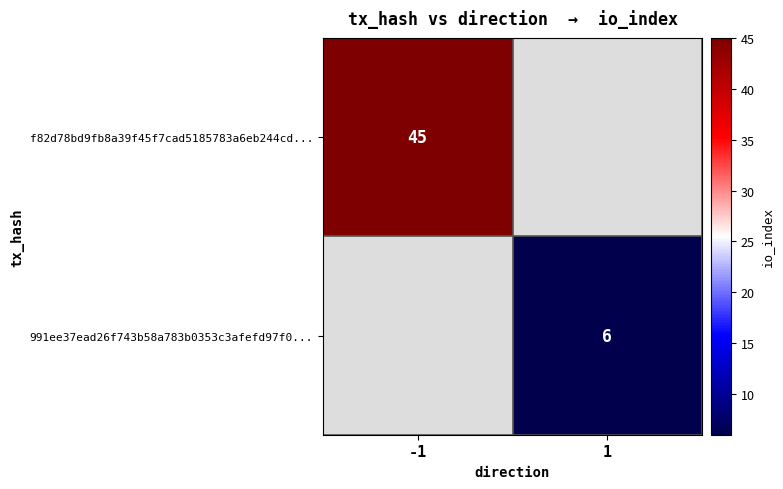

Is the value of f82d78bd9fb8a39f45f7cad5185783a6eb244cd... at -1 greater than the value of 991ee37ead26f743b58a783b0353c3afefd97f0... at 1?

Yes